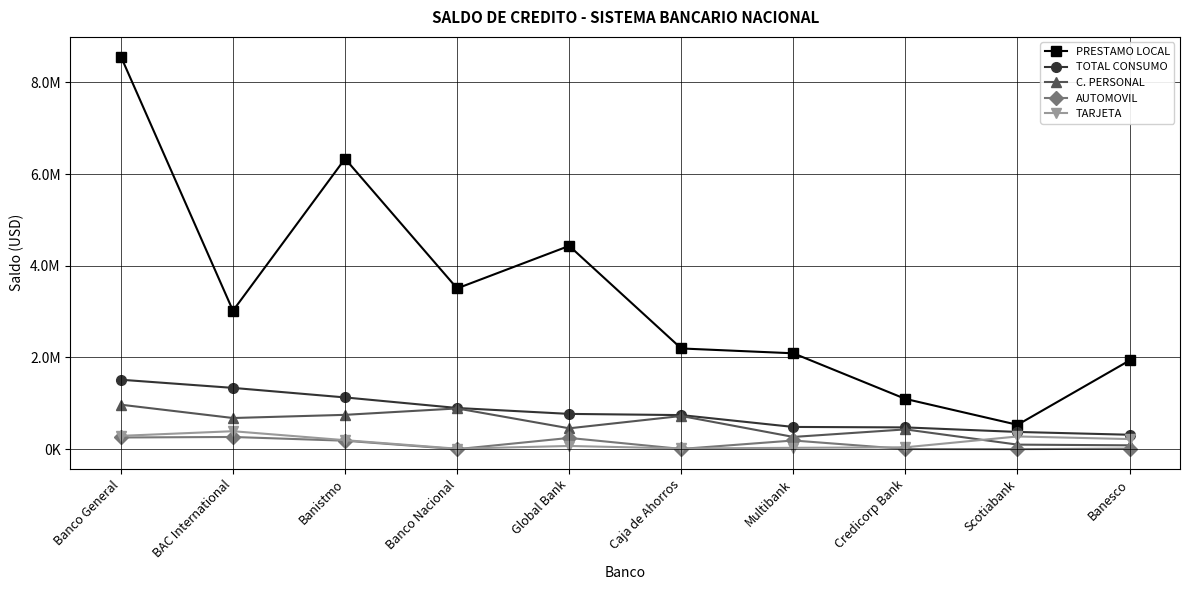

Does the chart display data point markers on the line(s)?

Yes